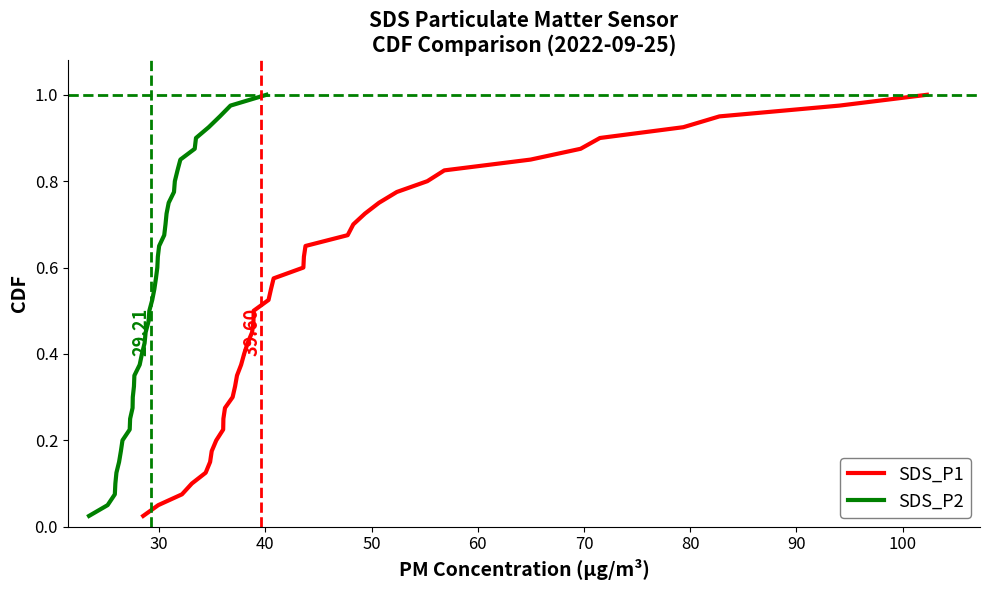

True or false: SDS_P1 has more than 2 points higher than both neighbors.

False